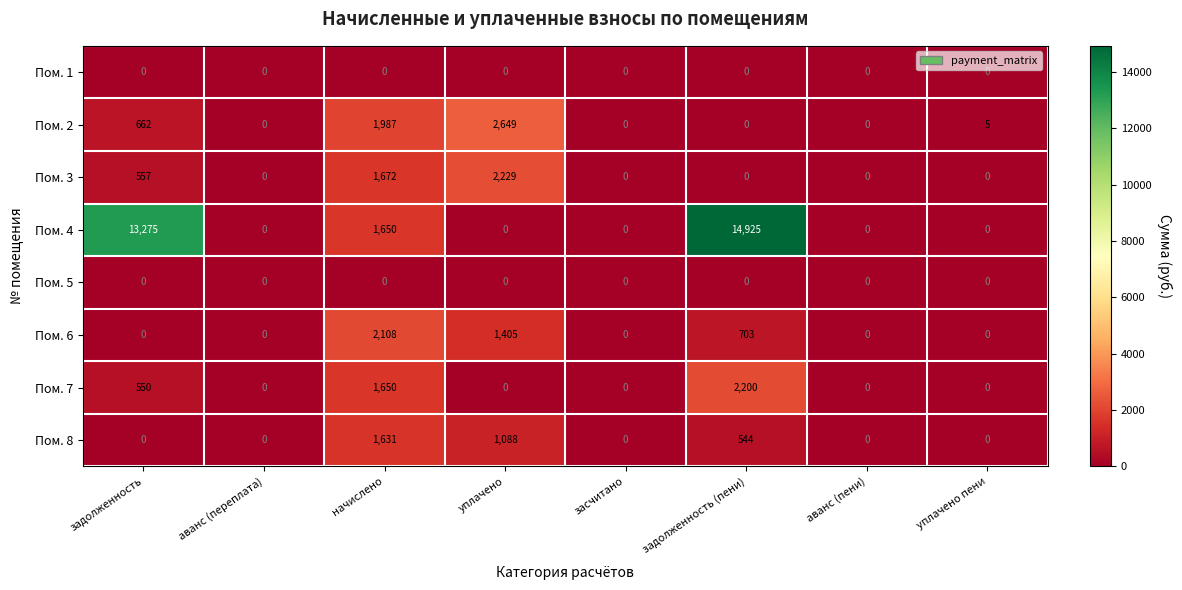

At which label does Пом. 3 reach its peak?

уплачено